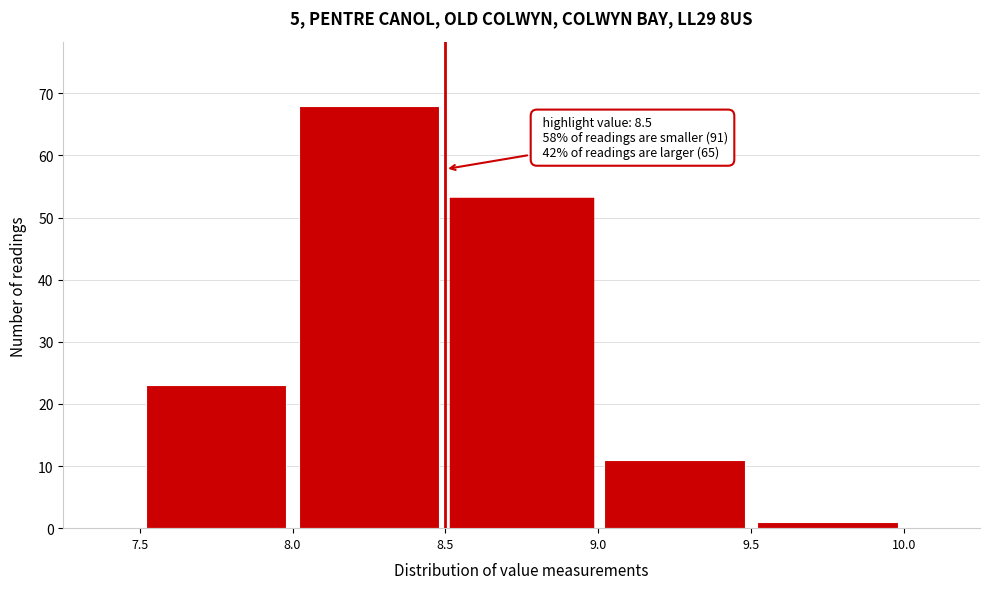

Over which range of the x-axis is the bar tallest?

8.0 to 8.5